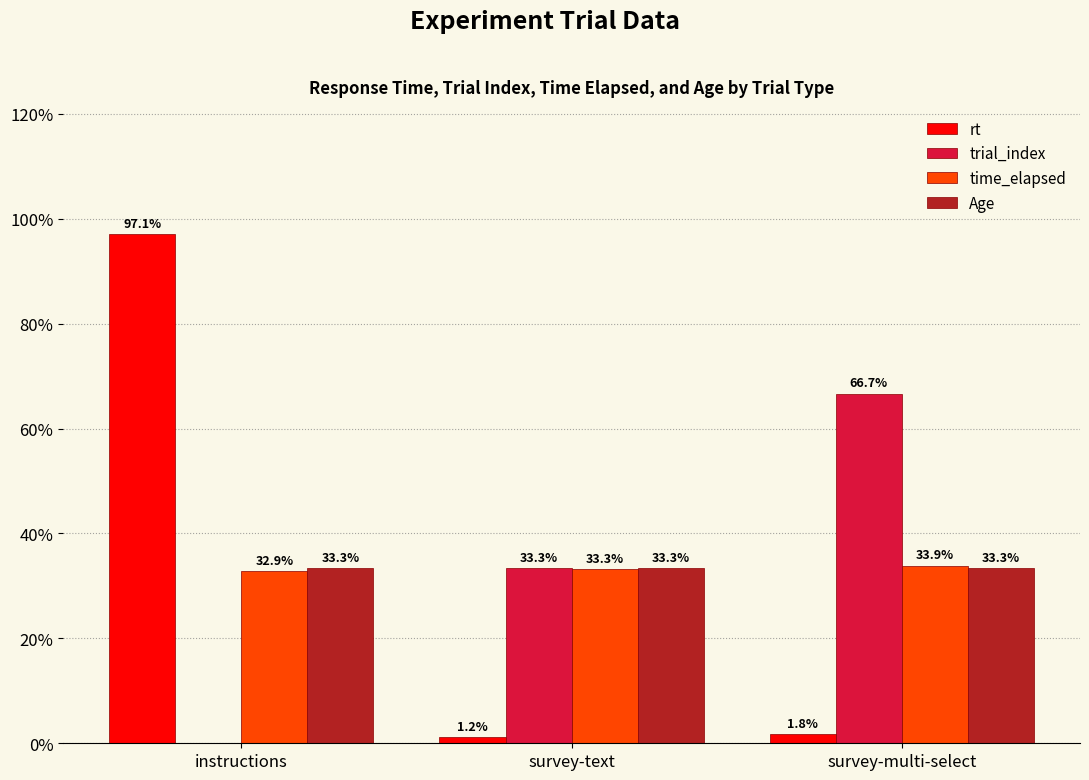

Are the bars horizontal?

No